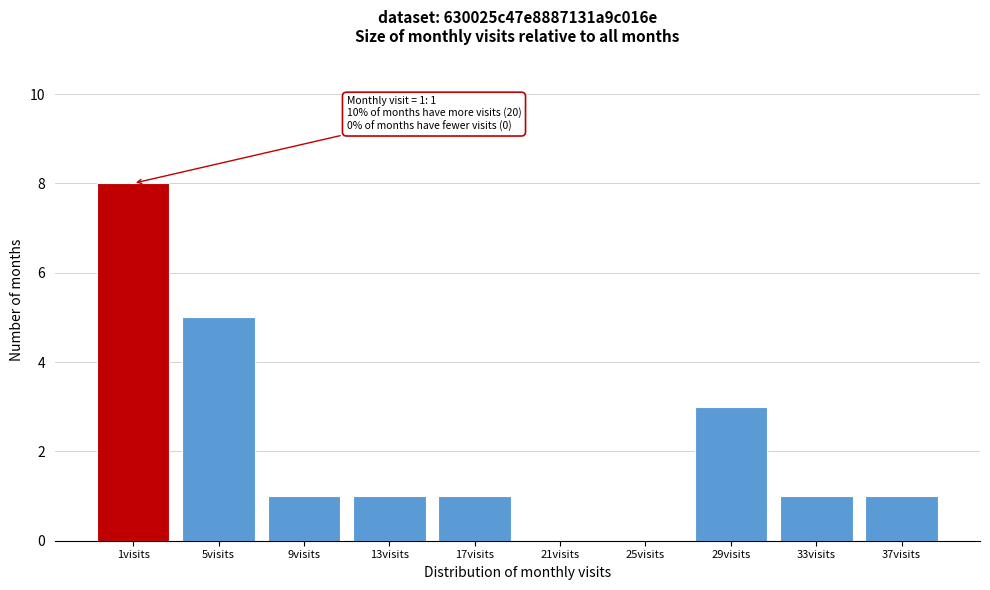

Reading right to left, extract all data points from this chart.

37visits=1	33visits=1	29visits=3	25visits=0	21visits=0	17visits=1	13visits=1	9visits=1	5visits=5	1visits=8